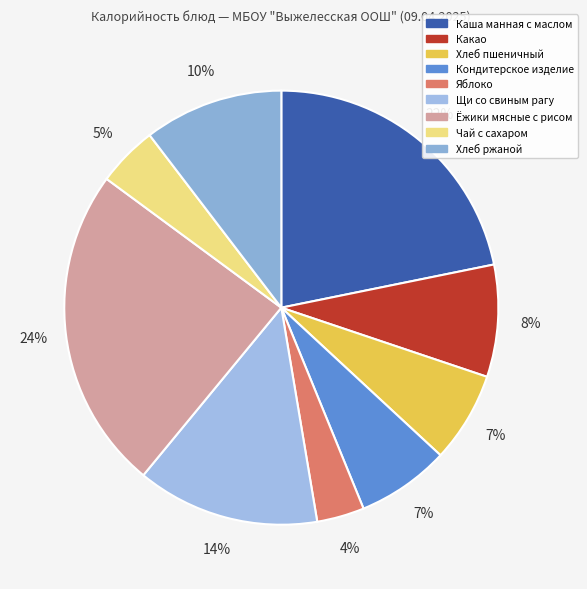

What portion of the pie excludes Яблоко?

96.5%